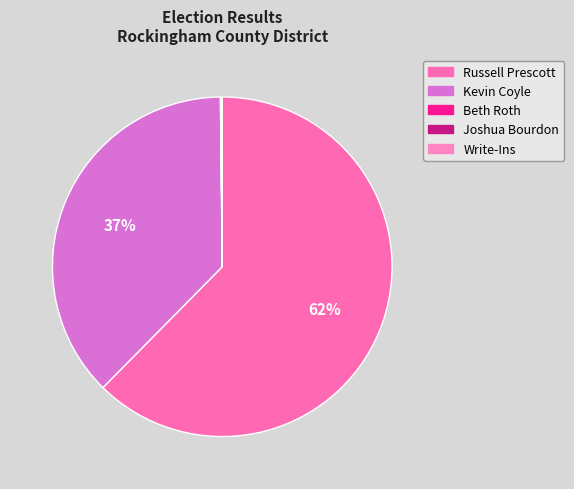

Combined, do Russell Prescott and Joshua Bourdon account for over 50%?

Yes